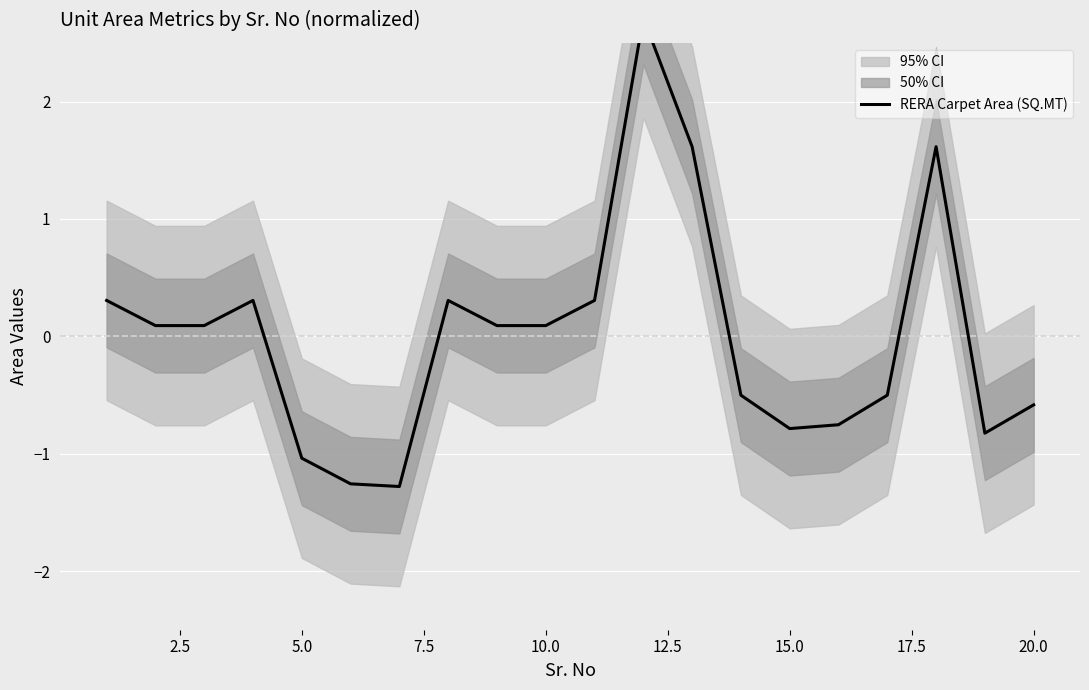

What is the value of the 20th point from the left?

-0.6